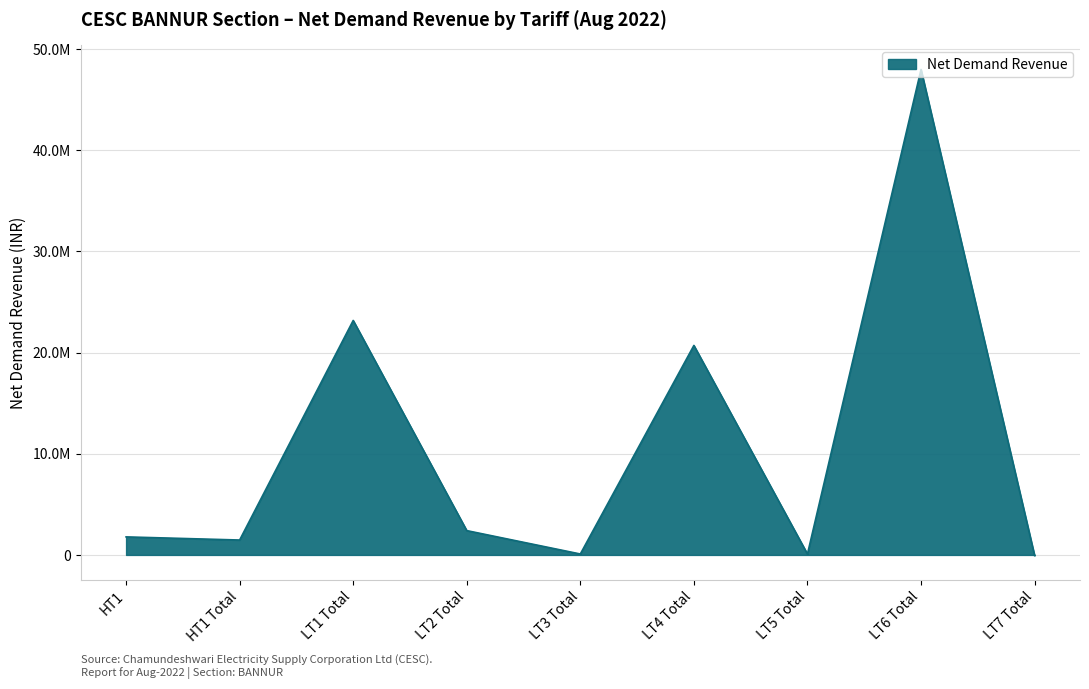

Is this an area chart (filled region under the line)?

Yes